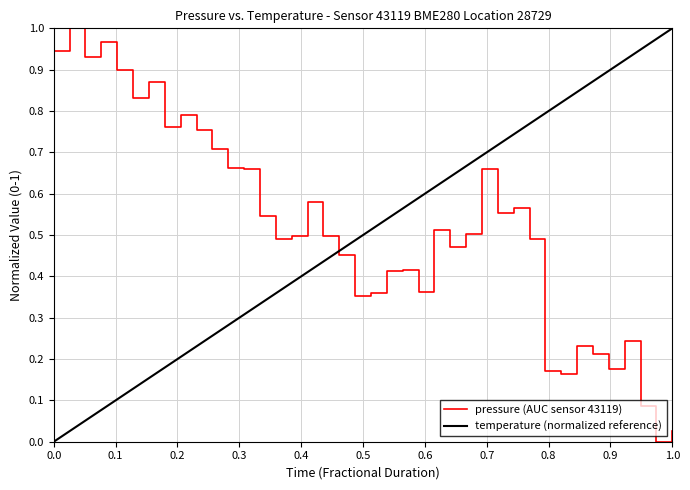

What is the difference between the second highest and minimum values in the pressure (AUC sensor 43119) series?

1.0